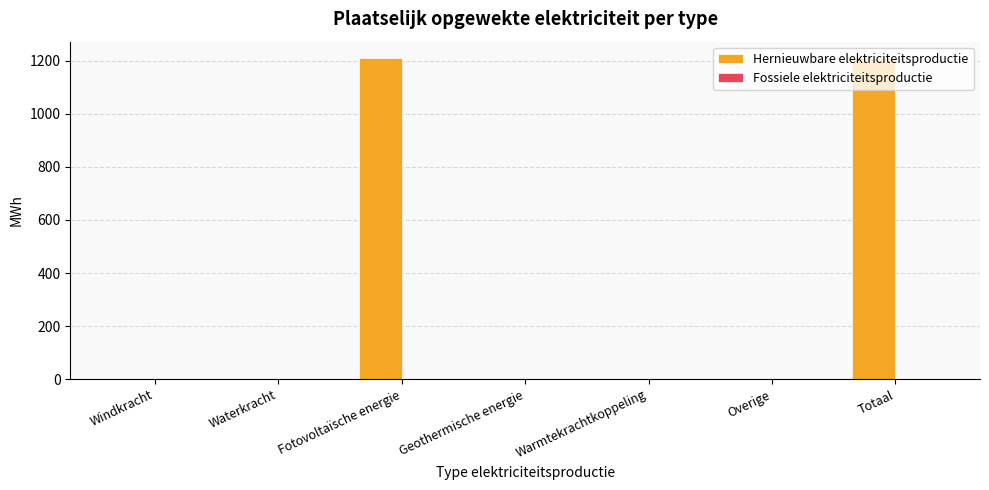

What is the maximum value shown in the chart?

1212.2